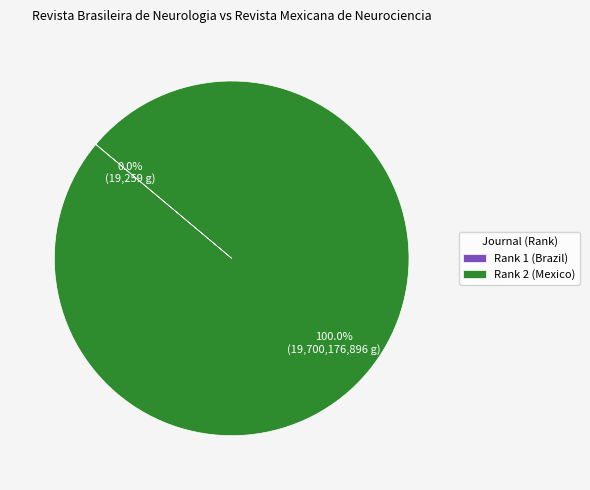

Which slice represents more than half of the pie?

Rank 2 (Mexico)